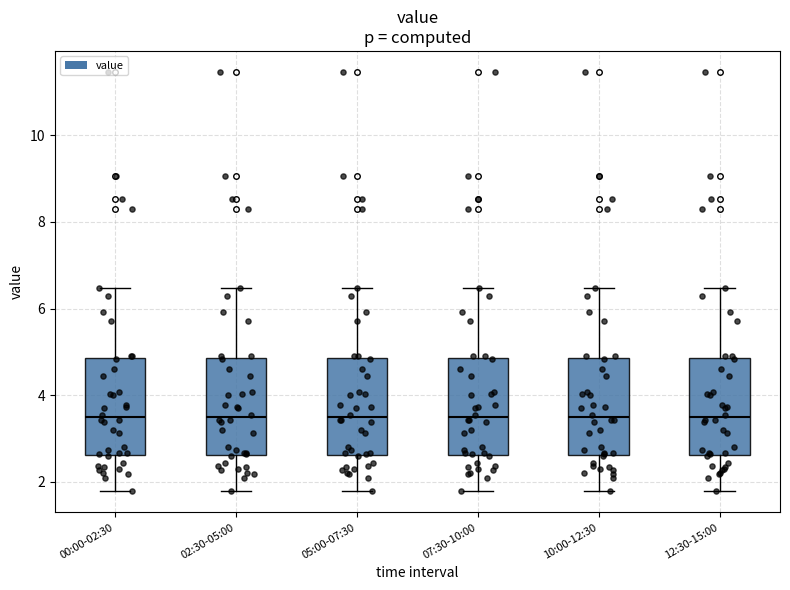

Reading left to right, transcribe this box plot: for each box, give where its median line is, the range the box spans, and where its two whiskers end, as read against the y-axis. The values are not printed on the chart, so give them approximately, as read against the axis.

00:00-02:30: median 3.4, box 2.6 to 4.8, whiskers 1.8 to 6.4
02:30-05:00: median 3.4, box 2.6 to 4.8, whiskers 1.8 to 6.4
05:00-07:30: median 3.4, box 2.6 to 4.8, whiskers 1.8 to 6.4
07:30-10:00: median 3.4, box 2.6 to 4.8, whiskers 1.8 to 6.4
10:00-12:30: median 3.4, box 2.6 to 4.8, whiskers 1.8 to 6.4
12:30-15:00: median 3.4, box 2.6 to 4.8, whiskers 1.8 to 6.4